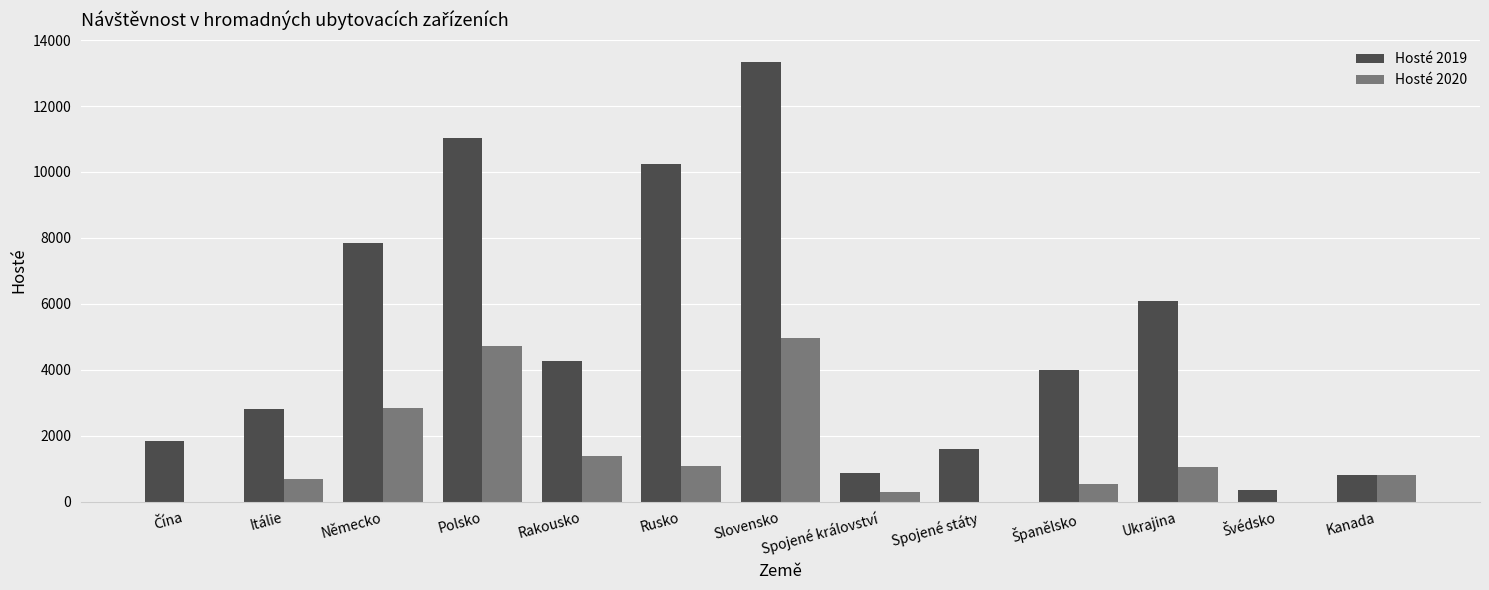

At which label is Hosté 2019 closest to 6853?

Ukrajina